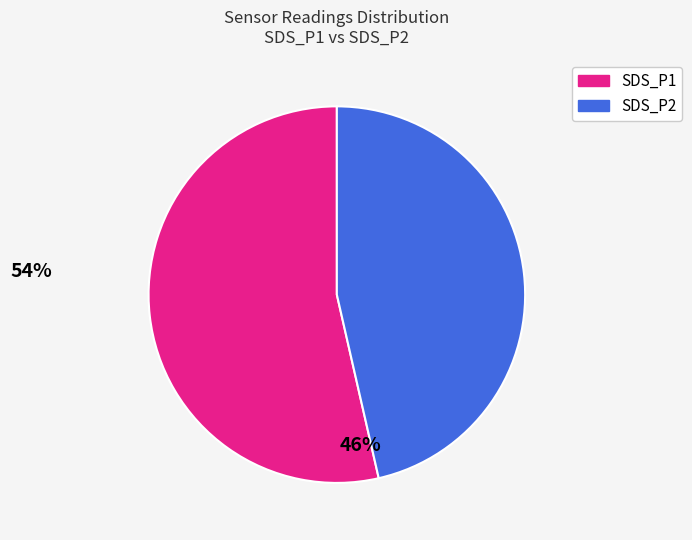

Rank the categories by value from highest to lowest.

SDS_P1, SDS_P2